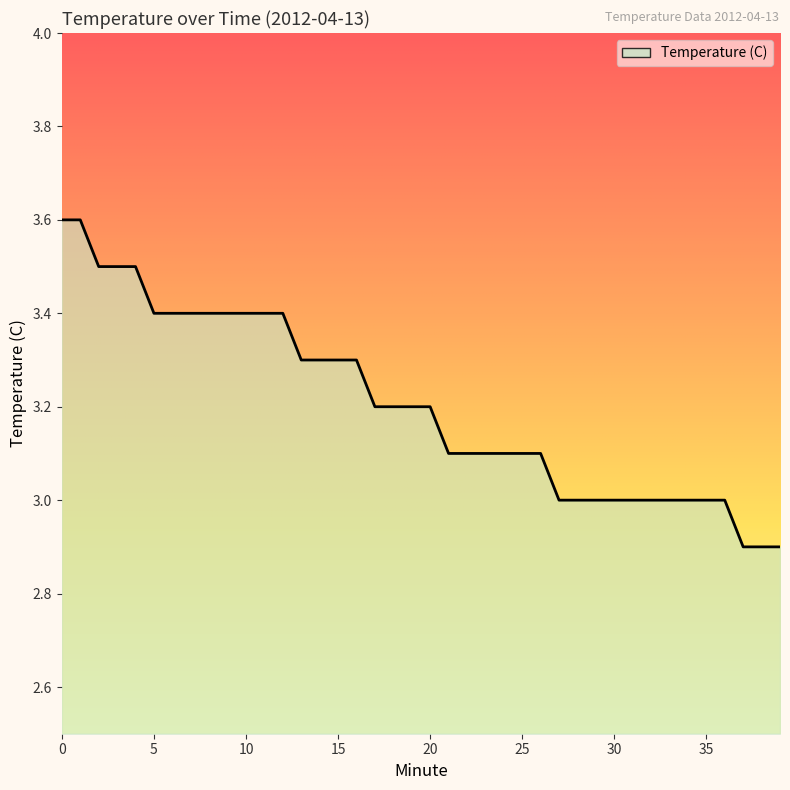

Reading left to right, transcribe all the data shown in this chart.

3.6	3.6	3.5	3.5	3.5	3.4	3.4	3.4	3.4	3.4	3.4	3.4	3.4	3.3	3.3	3.3	3.3	3.2	3.2	3.2	3.2	3.1	3.1	3.1	3.1	3.1	3.1	3.0	3.0	3.0	3.0	3.0	3.0	3.0	3.0	3.0	3.0	2.9	2.9	2.9